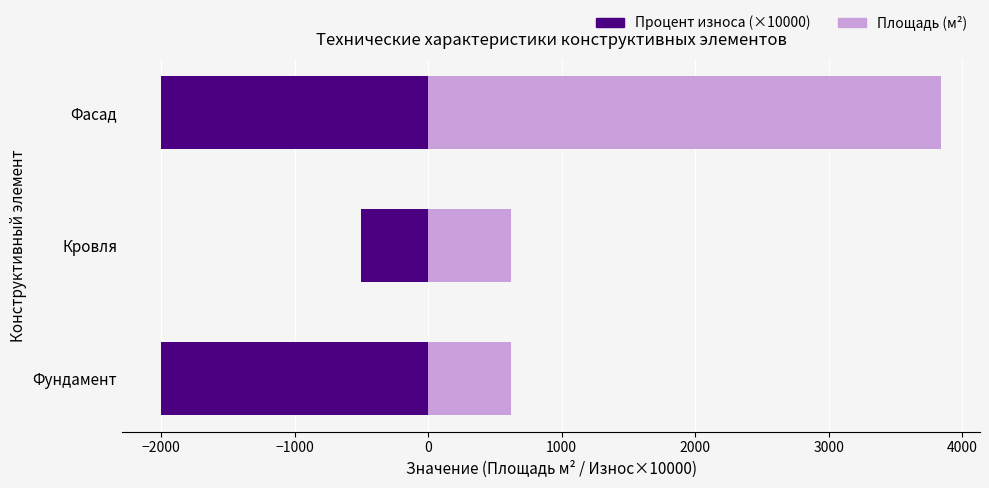

List the series in order of their peak value, lowest first.

Процент износа (×10000), Площадь (м²)